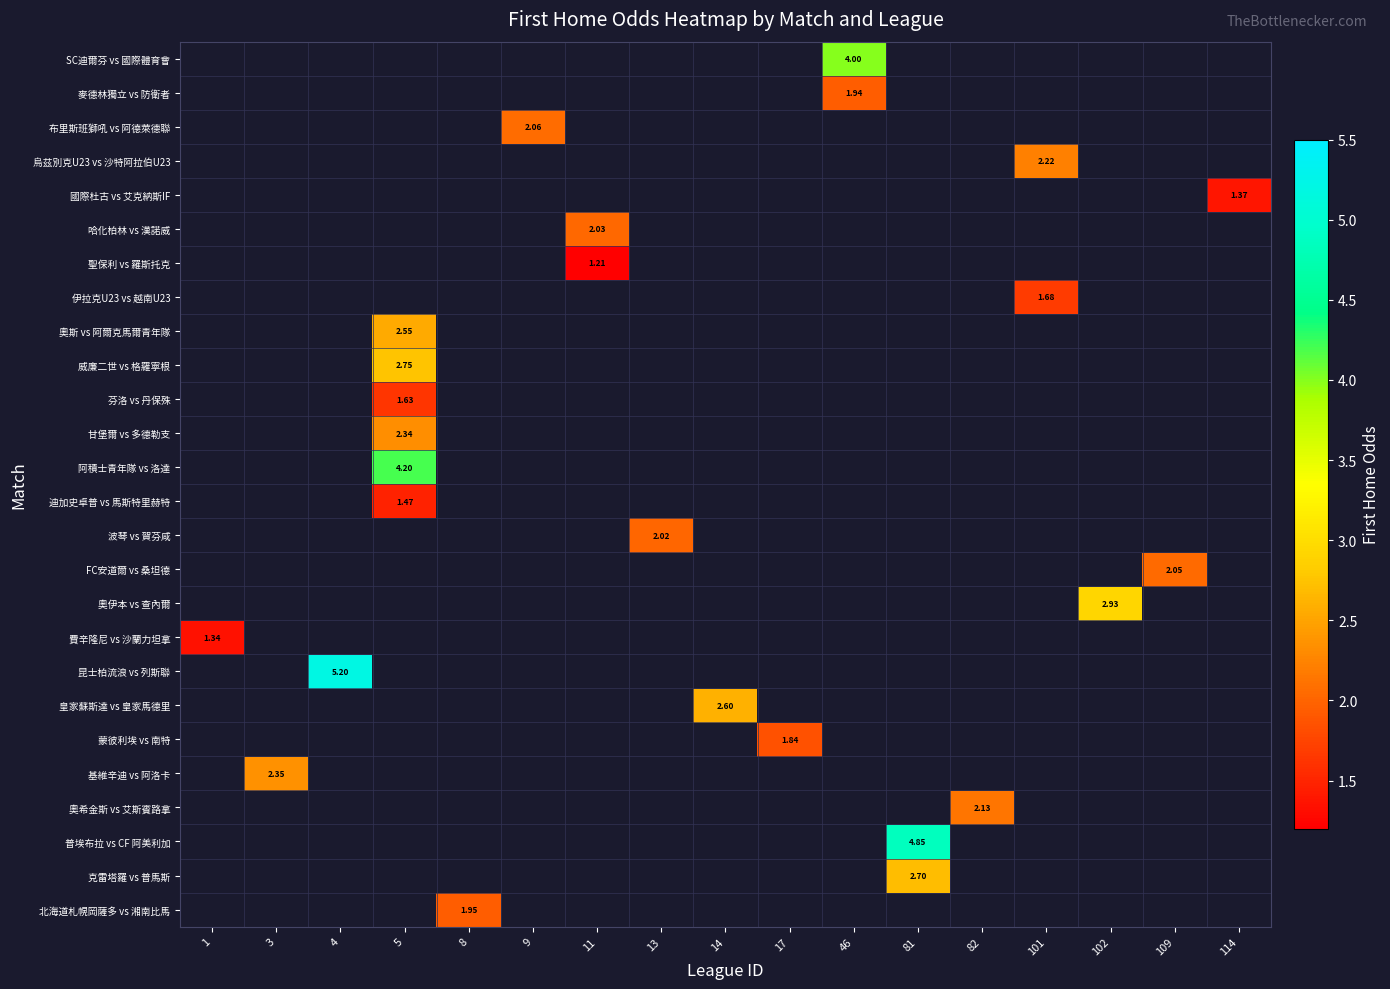

What is the maximum value shown in the chart?

5.2